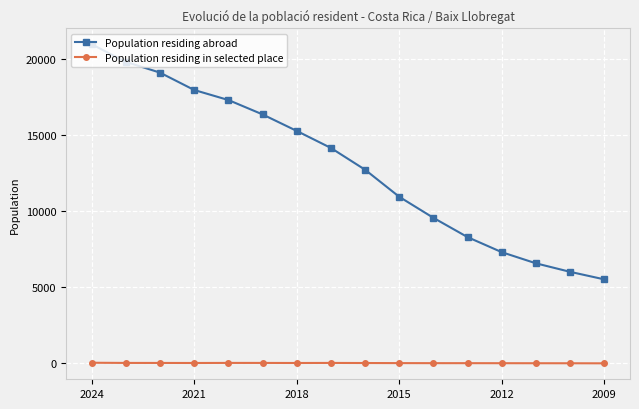

How many categories are shown in the chart?

16